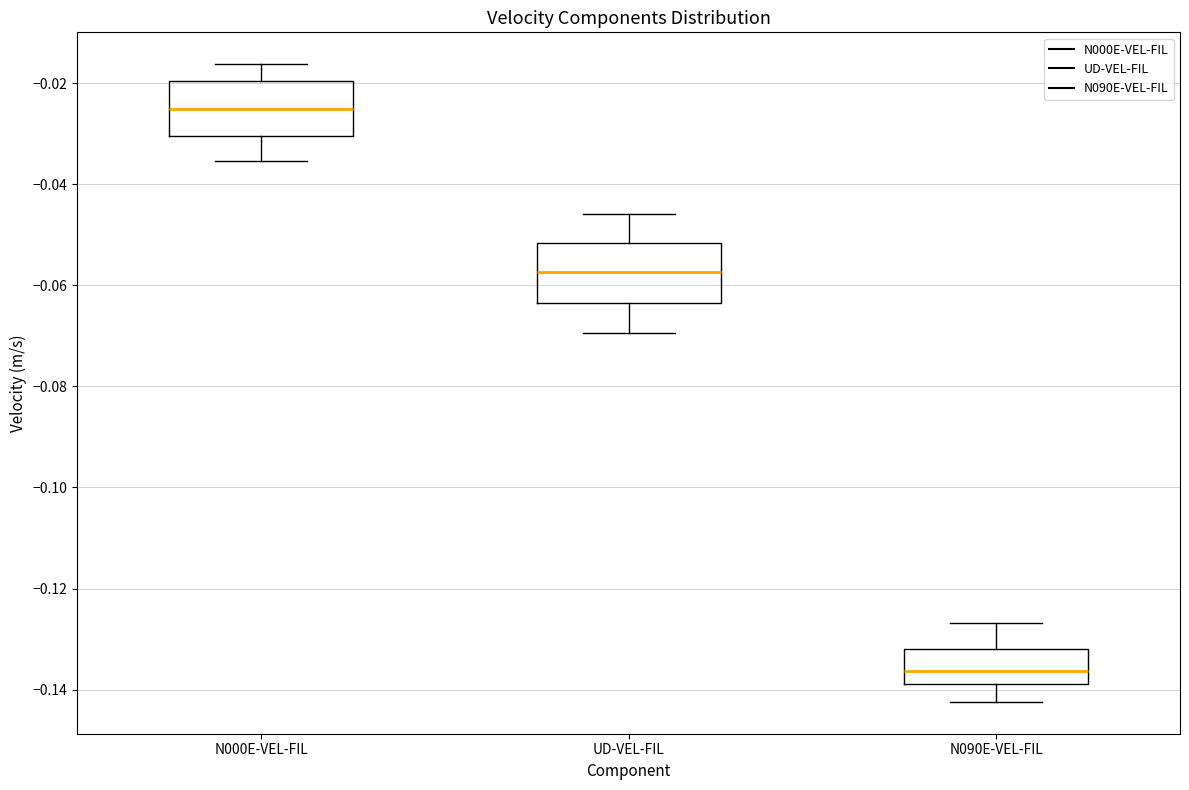

Which box has the highest median line?

N000E-VEL-FIL